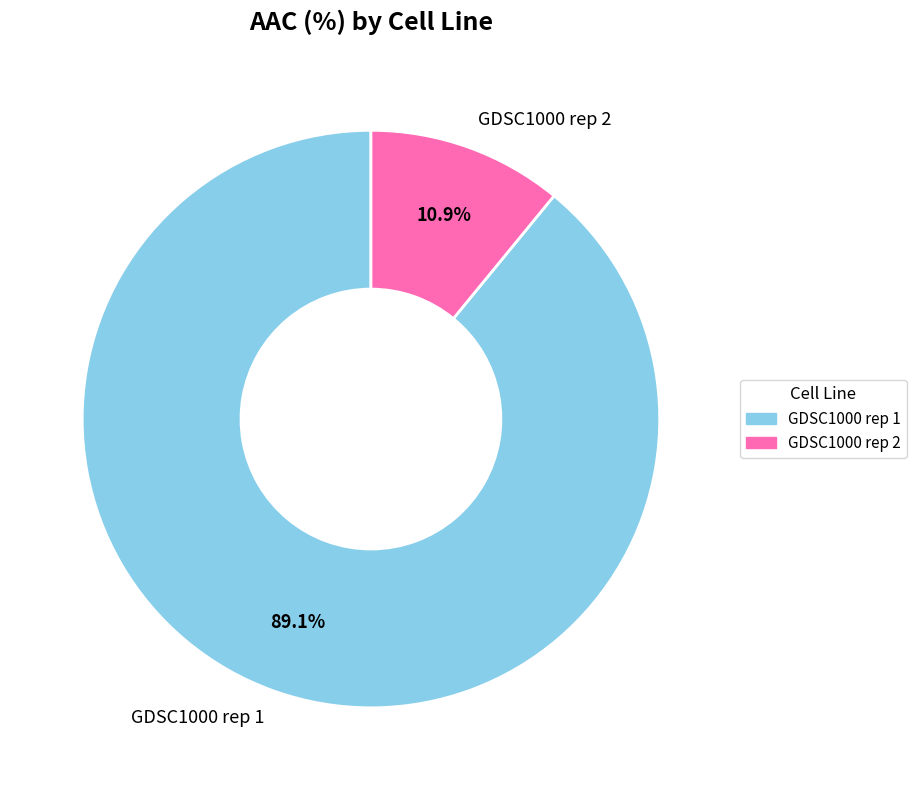

The GDSC1000 rep 2 slice represents 1% of the pie. True or false?

False